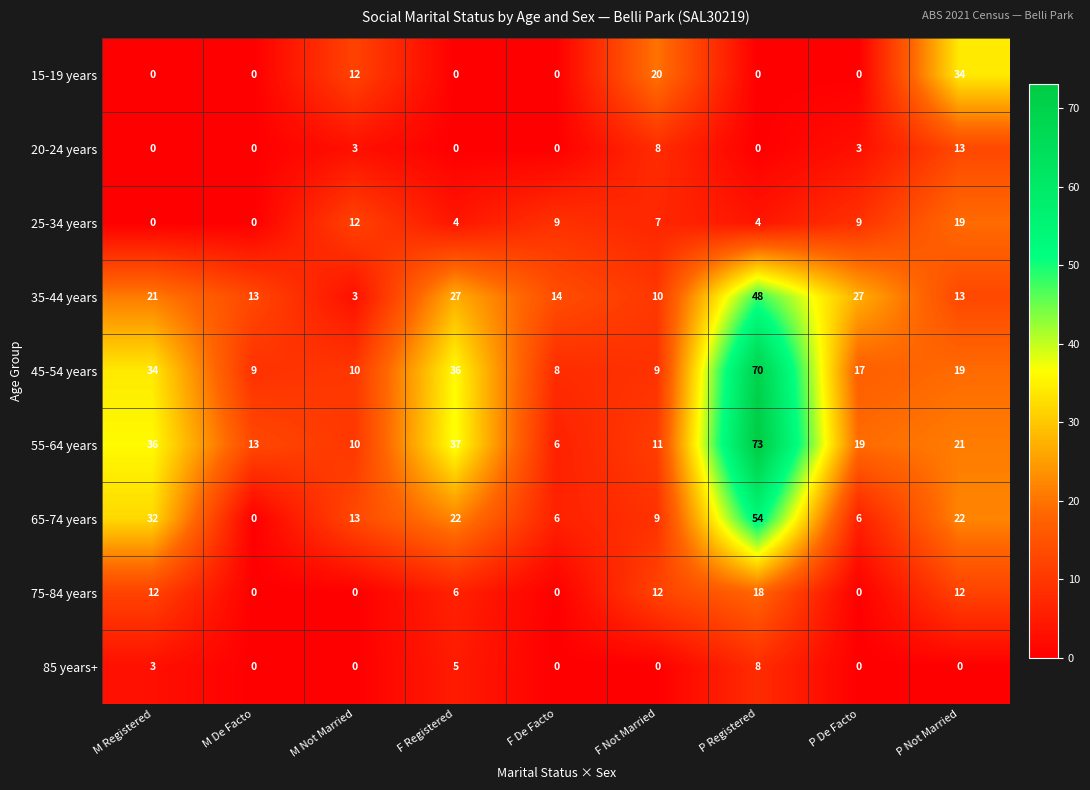

How many series are shown in this chart?

9